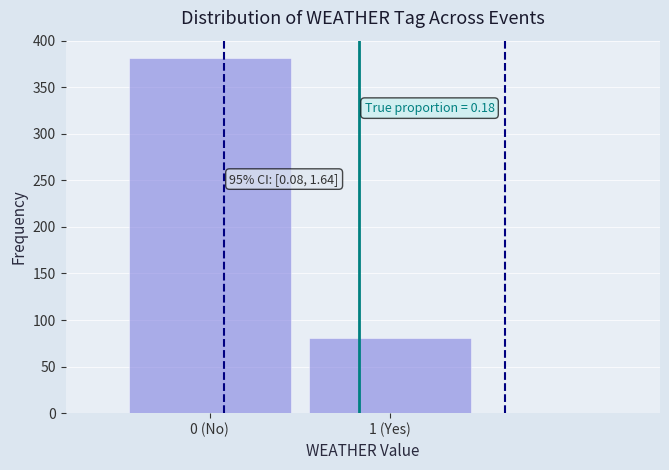

Reading left to right, extract all data points from this chart.

0 (No)=381	1 (Yes)=81